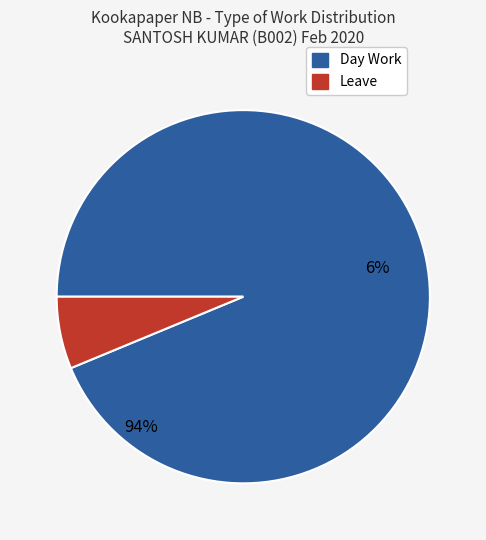

Does any single category account for the majority?

Yes